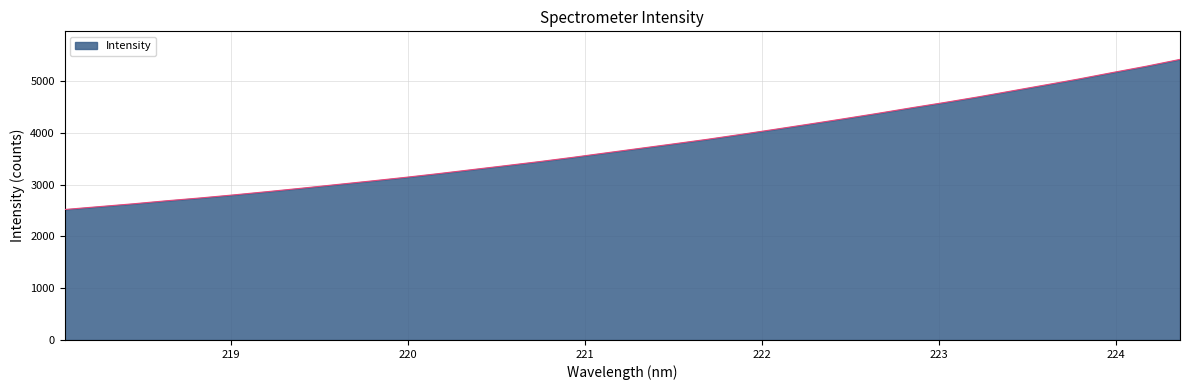

What is the maximum value shown in the chart?

5420.1